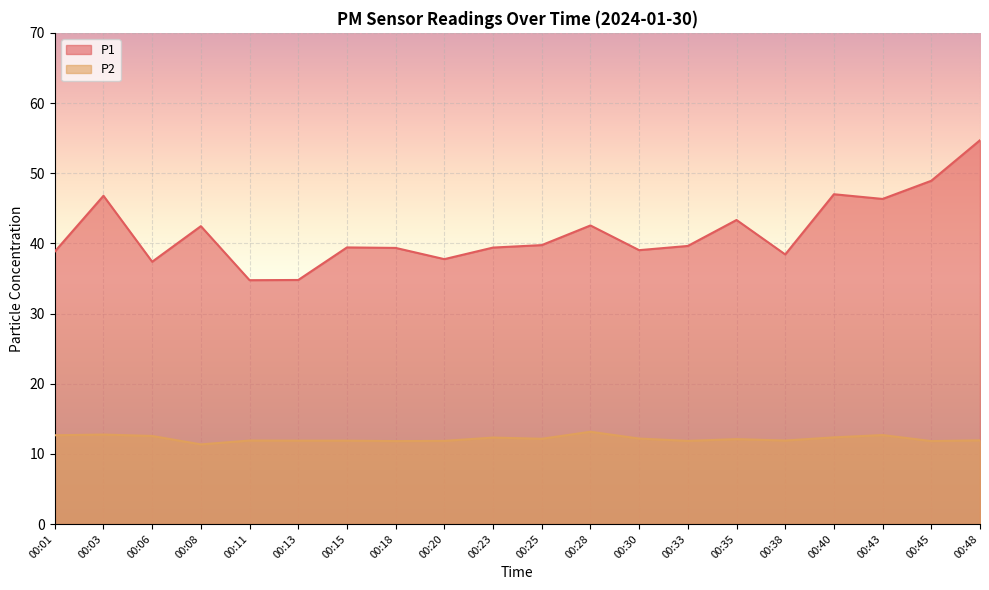

True or false: P1 has a value of 26.4 at 00:23.

False